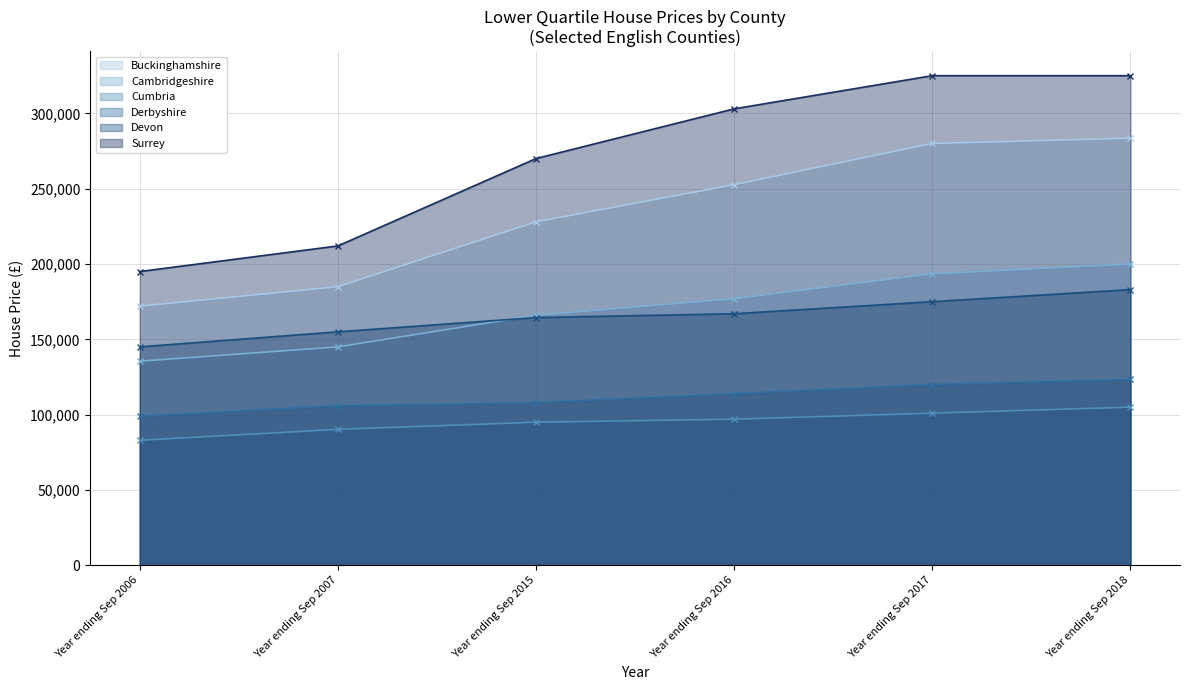

At how many categories does at least one series exceed 269920?

4